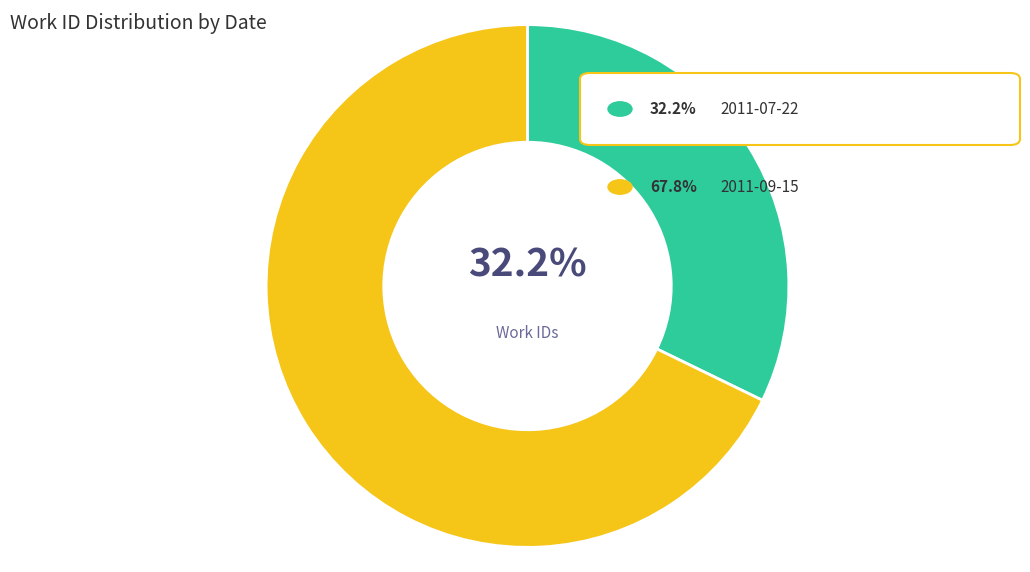

Does any single category account for the majority?

Yes